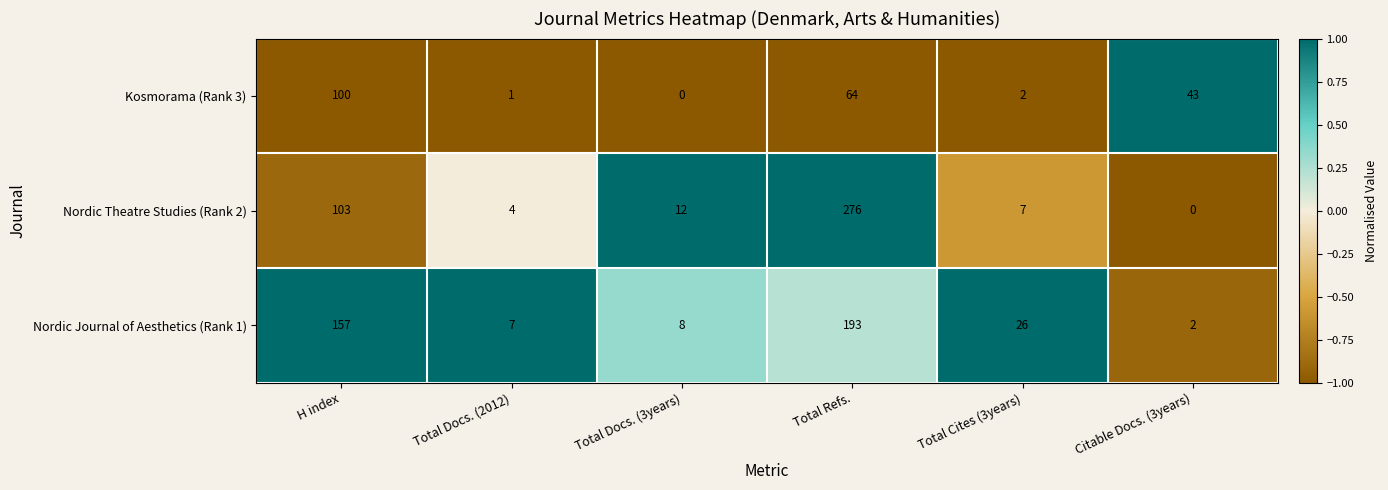

The value of Nordic Theatre Studies (Rank 2) at Total Refs. is 178. True or false?

False